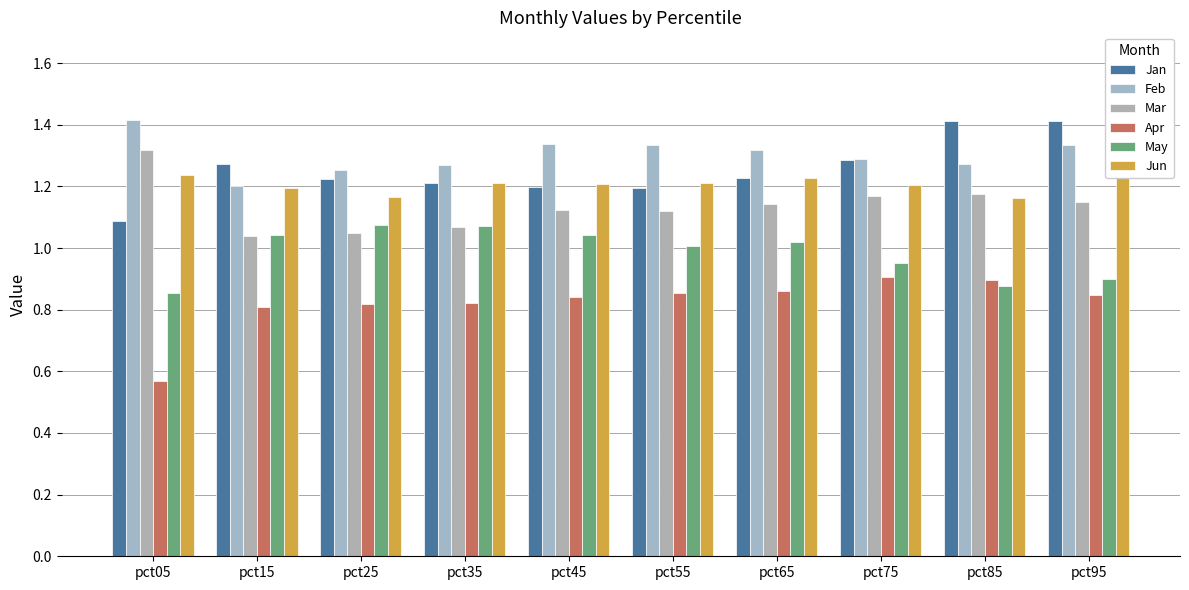

What are all the series names shown in the legend?

Jan, Feb, Mar, Apr, May, Jun